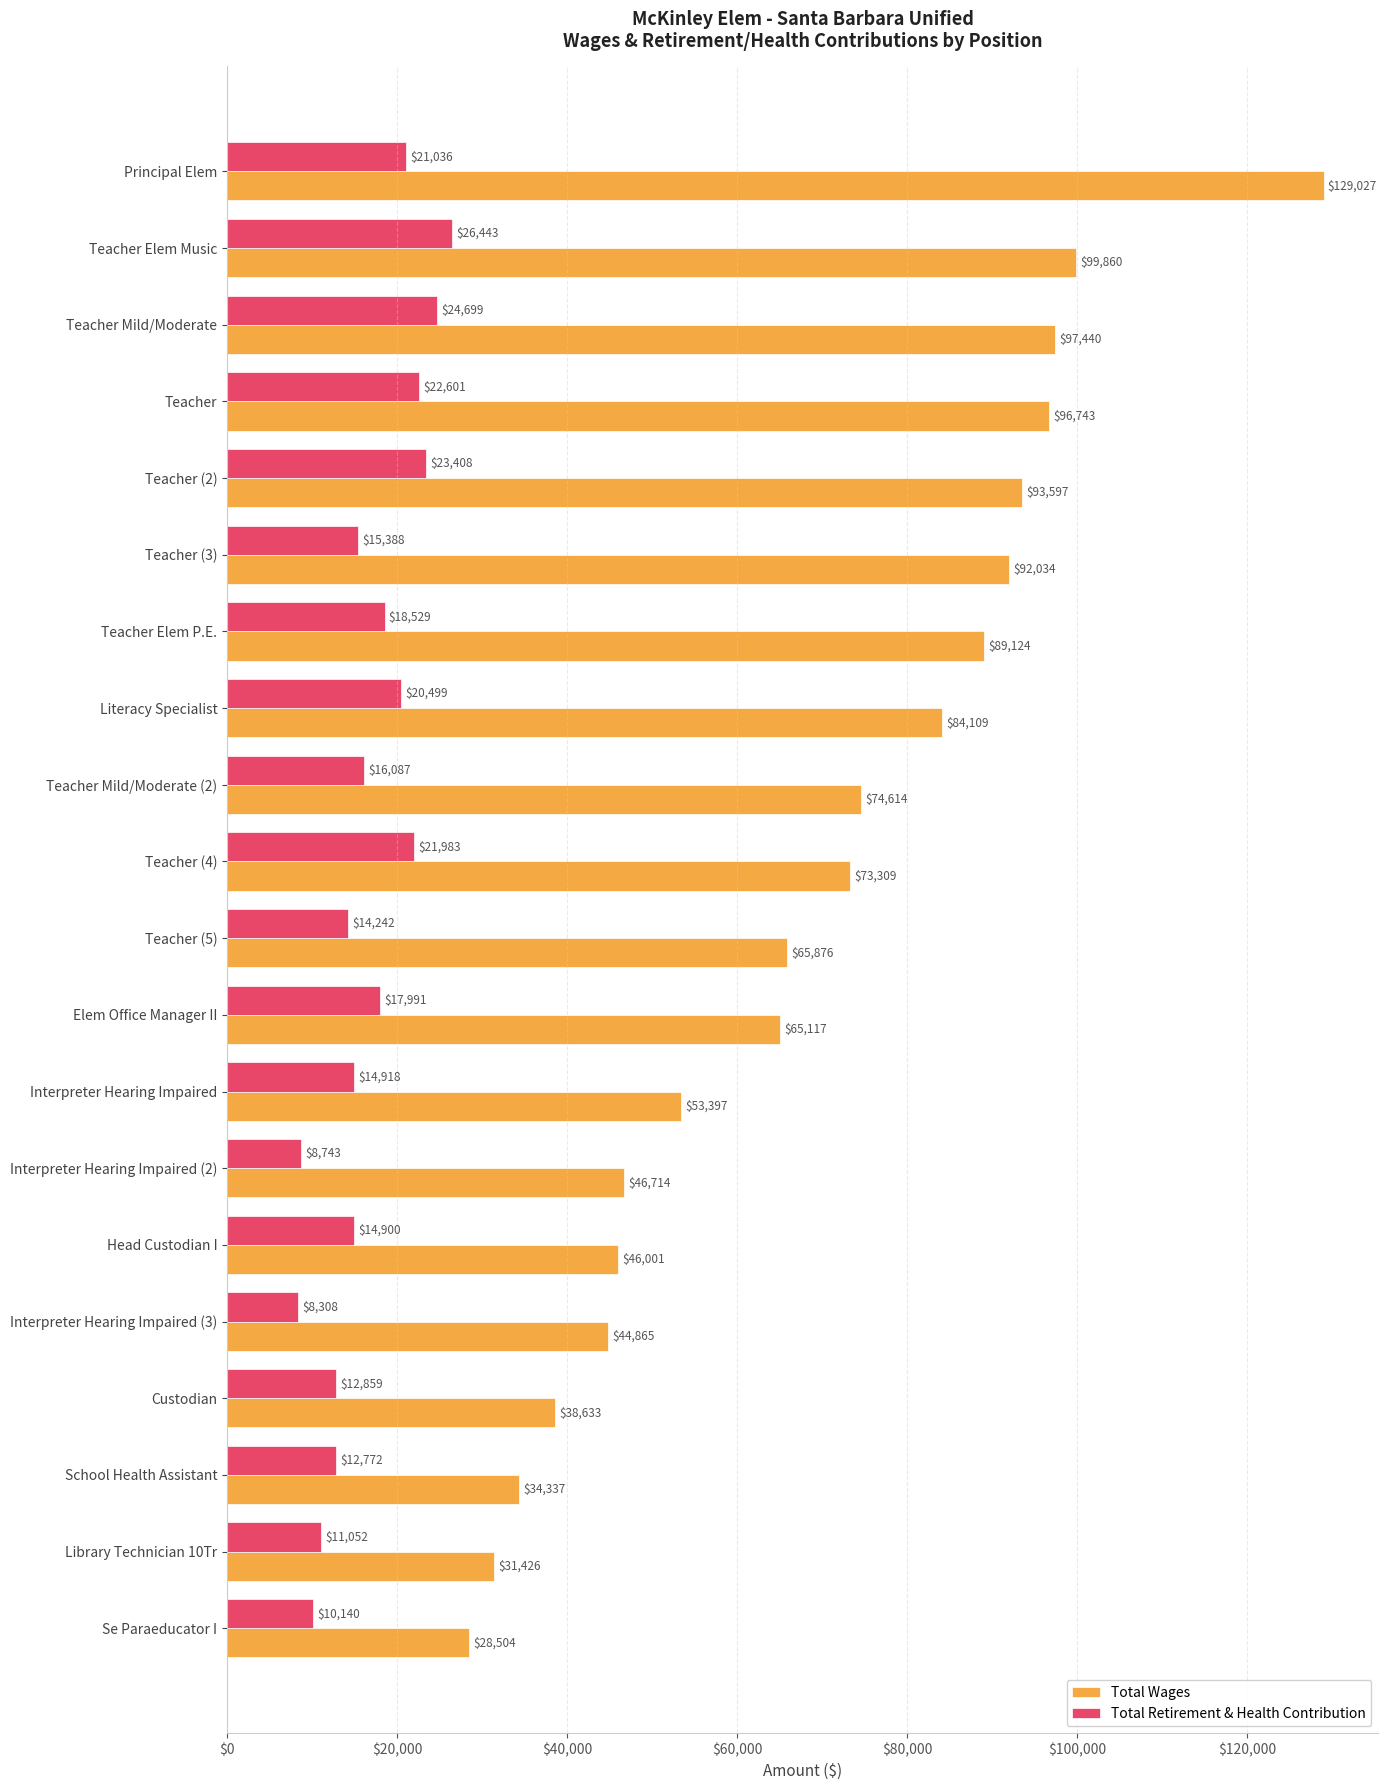

List the labels in order of Total Retirement & Health Contribution value, smallest first.

Interpreter Hearing Impaired (3), Interpreter Hearing Impaired (2), Se Paraeducator I, Library Technician 10Tr, School Health Assistant, Custodian, Teacher (5), Head Custodian I, Interpreter Hearing Impaired, Teacher (3), Teacher Mild/Moderate (2), Elem Office Manager II, Teacher Elem P.E., Literacy Specialist, Principal Elem, Teacher (4), Teacher, Teacher (2), Teacher Mild/Moderate, Teacher Elem Music